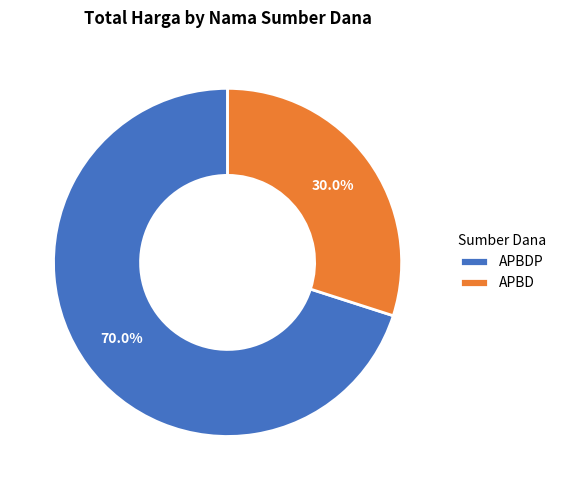

What percentage do APBD and APBDP together represent?

100.0%